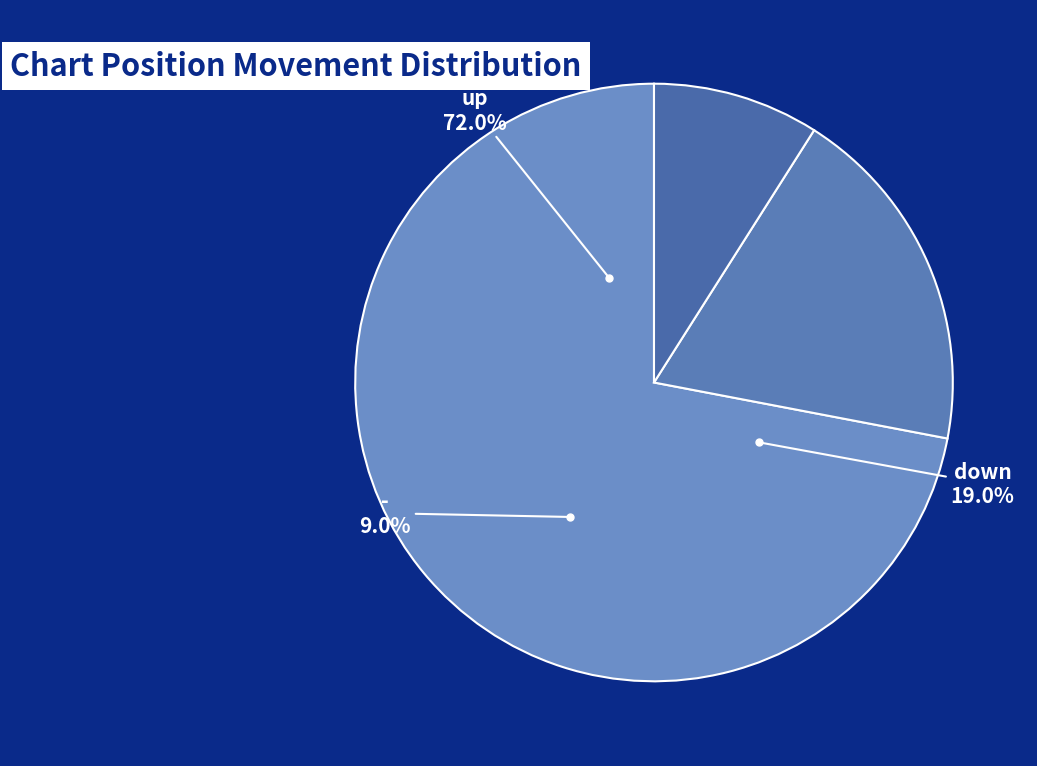

How many slices are in this pie chart?

3